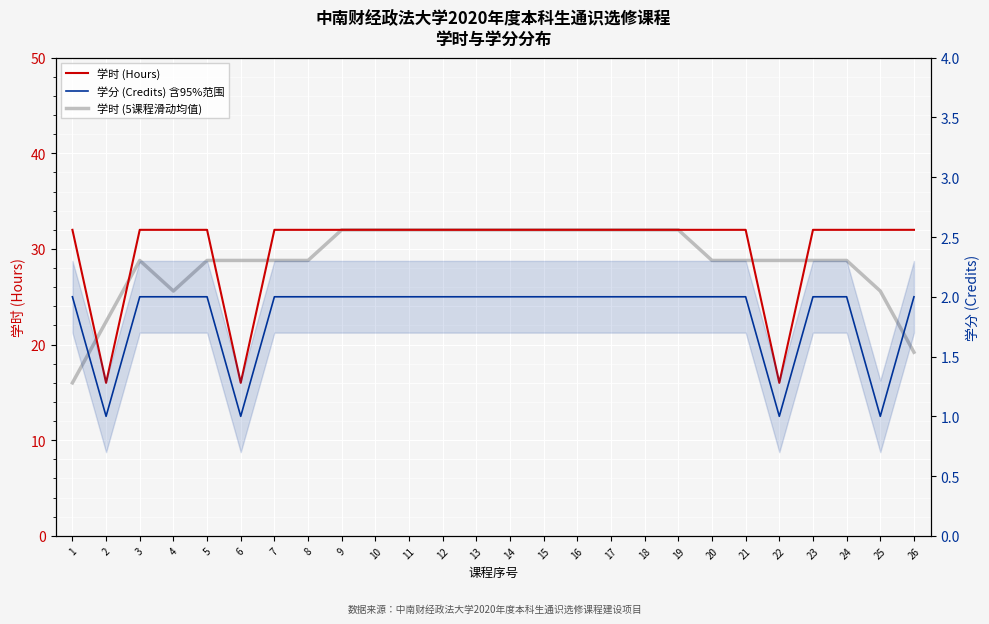

What is the difference between the highest and lowest values at 23?

30.0